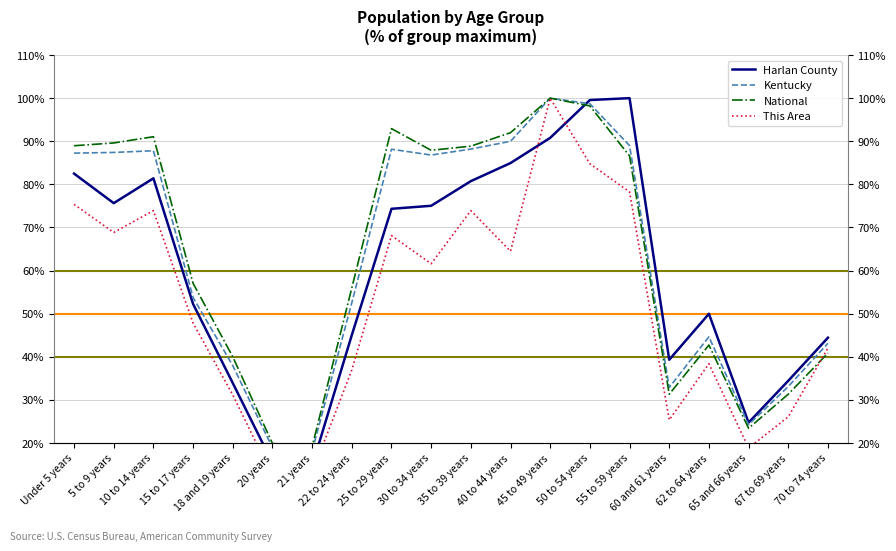

Which label corresponds to the largest value in the chart?

55 to 59 years